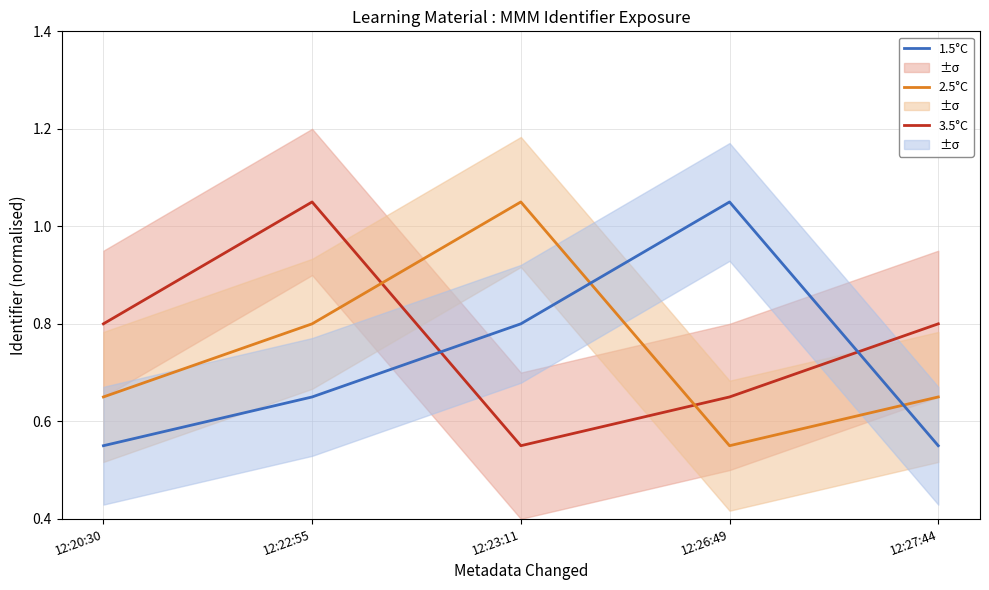

The value of 2.5°C at 12:23:11 is 1.1. True or false?

True